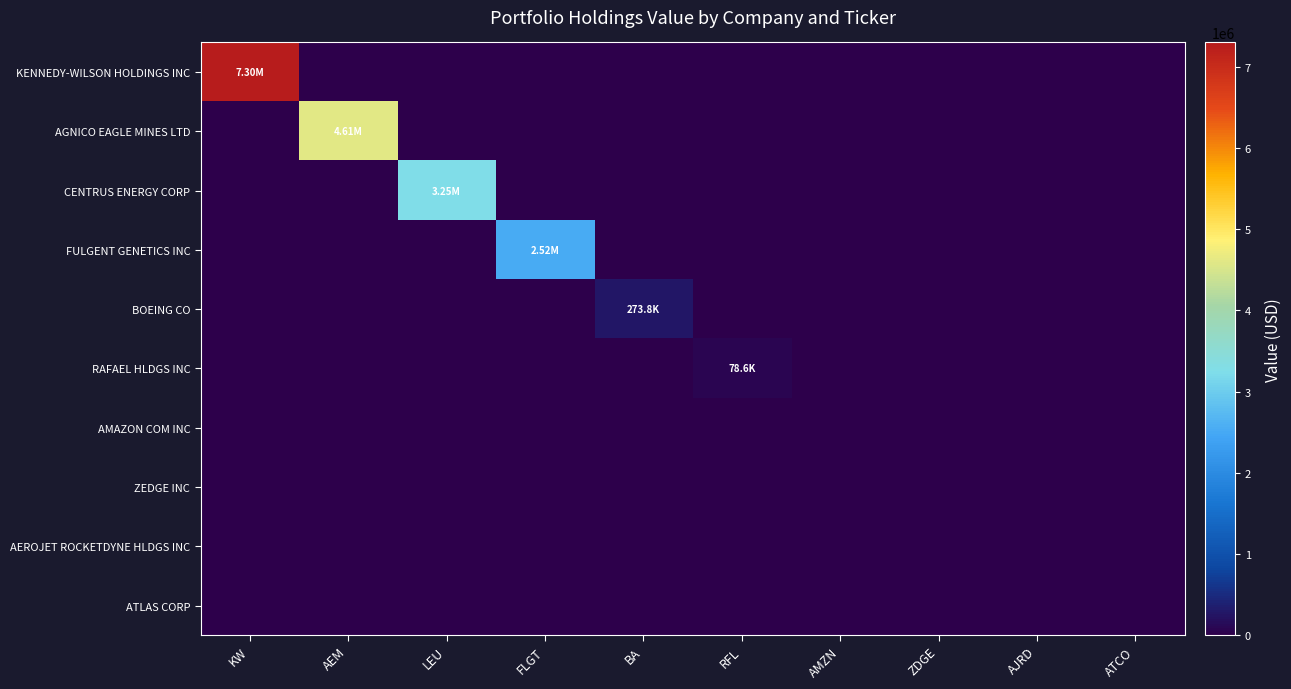

Reading left to right, transcribe all the data shown in this chart.

KENNEDY-WILSON HOLDINGS INC: KW=7299699	AEM=0	LEU=0	FLGT=0	BA=0	RFL=0	AMZN=0	ZDGE=0	AJRD=0	ATCO=0
AGNICO EAGLE MINES LTD: KW=0	AEM=4613243	LEU=0	FLGT=0	BA=0	RFL=0	AMZN=0	ZDGE=0	AJRD=0	ATCO=0
CENTRUS ENERGY CORP: KW=0	AEM=0	LEU=3251137	FLGT=0	BA=0	RFL=0	AMZN=0	ZDGE=0	AJRD=0	ATCO=0
FULGENT GENETICS INC: KW=0	AEM=0	LEU=0	FLGT=2522919	BA=0	RFL=0	AMZN=0	ZDGE=0	AJRD=0	ATCO=0
BOEING CO: KW=0	AEM=0	LEU=0	FLGT=0	BA=273822	RFL=0	AMZN=0	ZDGE=0	AJRD=0	ATCO=0
RAFAEL HLDGS INC: KW=0	AEM=0	LEU=0	FLGT=0	BA=0	RFL=78589	AMZN=0	ZDGE=0	AJRD=0	ATCO=0
AMAZON COM INC: KW=0	AEM=0	LEU=0	FLGT=0	BA=0	RFL=0	AMZN=0	ZDGE=0	AJRD=0	ATCO=0
ZEDGE INC: KW=0	AEM=0	LEU=0	FLGT=0	BA=0	RFL=0	AMZN=0	ZDGE=0	AJRD=0	ATCO=0
AEROJET ROCKETDYNE HLDGS INC: KW=0	AEM=0	LEU=0	FLGT=0	BA=0	RFL=0	AMZN=0	ZDGE=0	AJRD=0	ATCO=0
ATLAS CORP: KW=0	AEM=0	LEU=0	FLGT=0	BA=0	RFL=0	AMZN=0	ZDGE=0	AJRD=0	ATCO=0